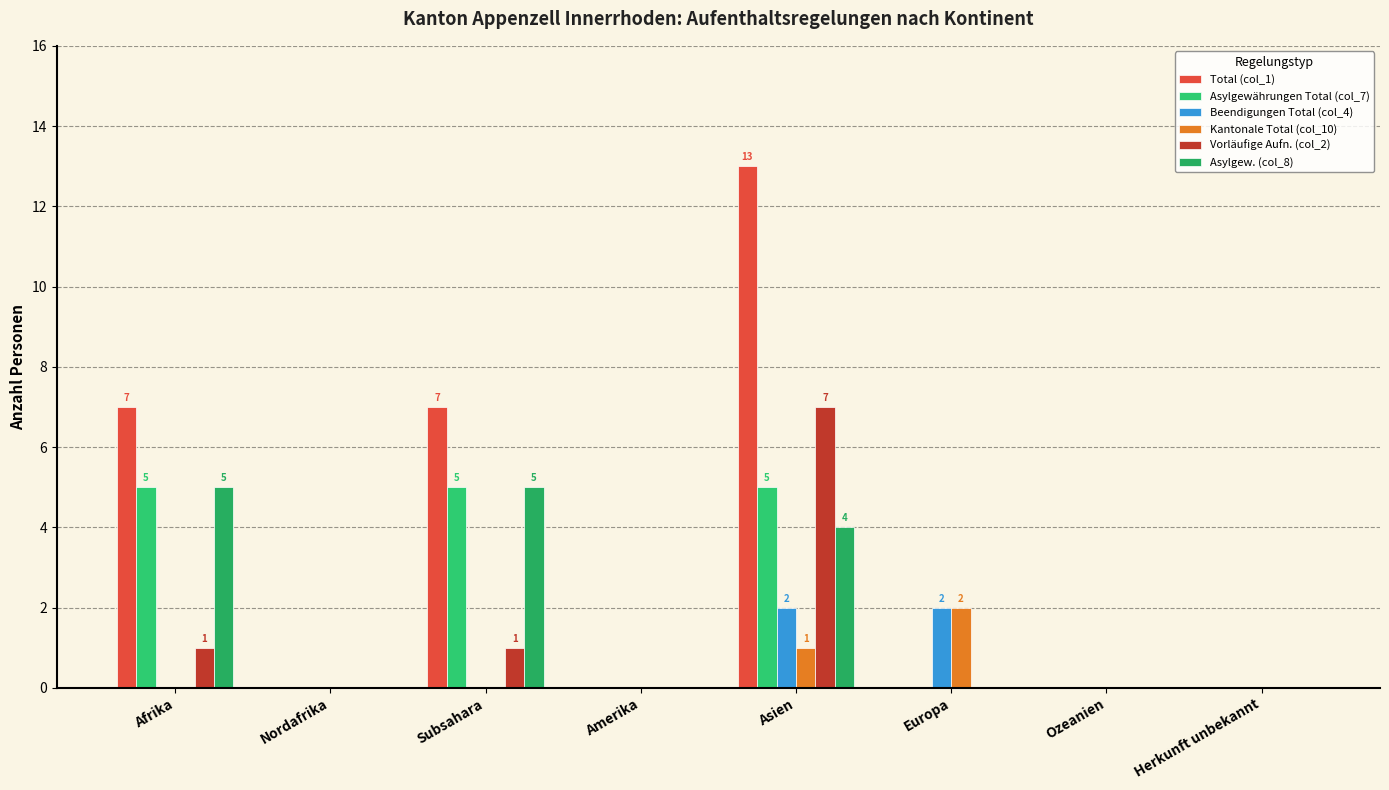

Reading left to right, list all the values displayed in this chart.

Total (col_1): 7	0	7	0	13	0	0	0
Asylgewährungen Total (col_7): 5	0	5	0	5	0	0	0
Beendigungen Total (col_4): 0	0	0	0	2	2	0	0
Kantonale Total (col_10): 0	0	0	0	1	2	0	0
Vorläufige Aufn. (col_2): 1	0	1	0	7	0	0	0
Asylgew. (col_8): 5	0	5	0	4	0	0	0